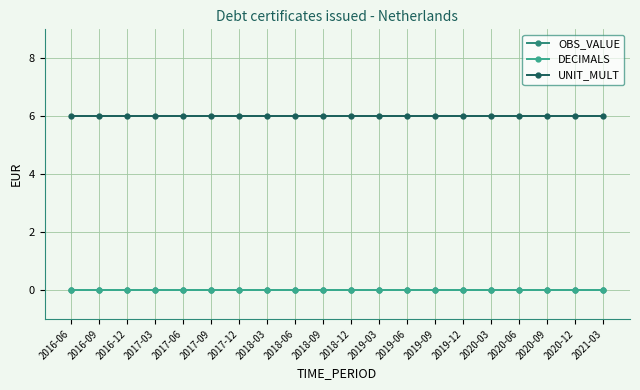

True or false: OBS_VALUE and DECIMALS cross at least once.

False